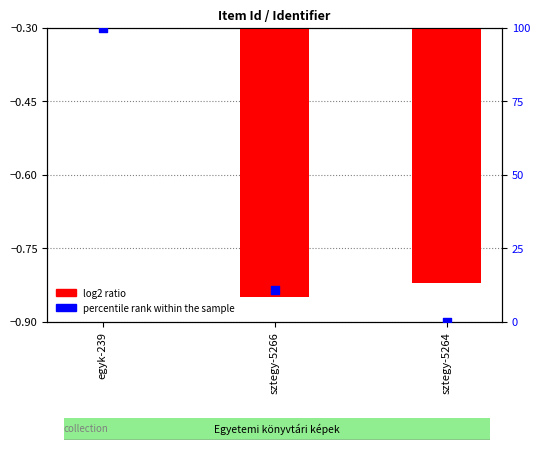

Which series has the largest total across all categories?

percentile rank within the sample